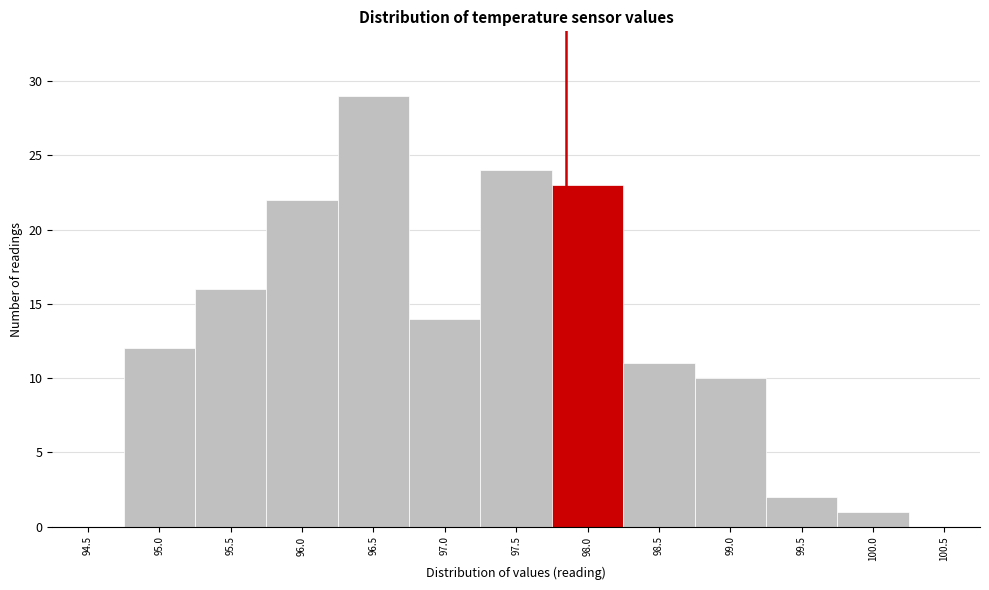

Reading left to right, extract all data points from this chart.

94.5=0	95.0=12	95.5=16	96.0=22	96.5=29	97.0=14	97.5=24	98.0=23	98.5=11	99.0=10	99.5=2	100.0=1	100.5=0